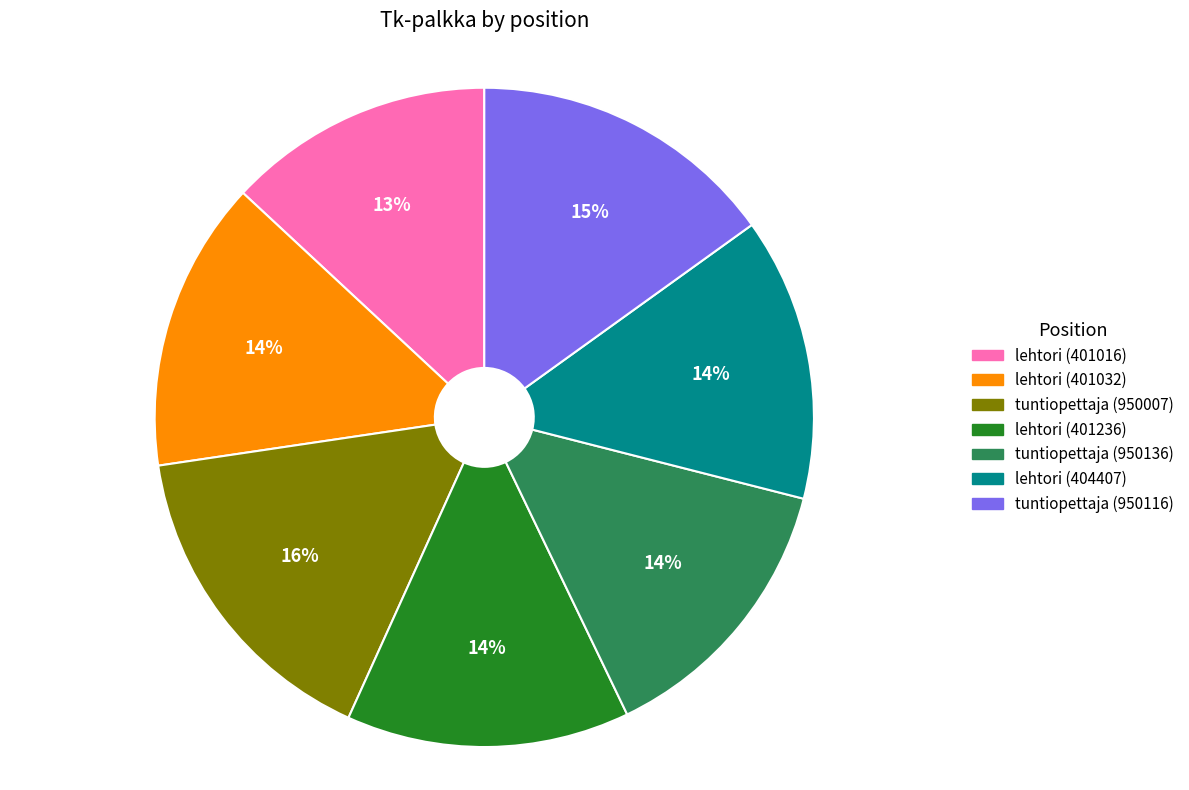

Does any single category account for the majority?

No